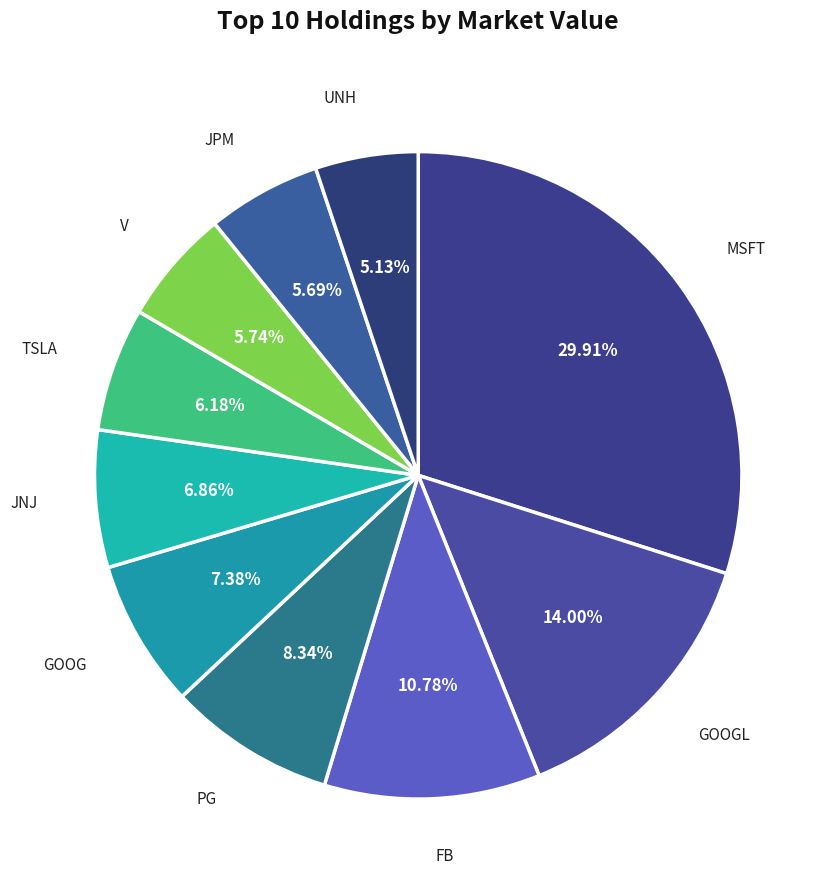

Rank the categories by value from lowest to highest.

UNH, JPM, V, TSLA, JNJ, GOOG, PG, FB, GOOGL, MSFT